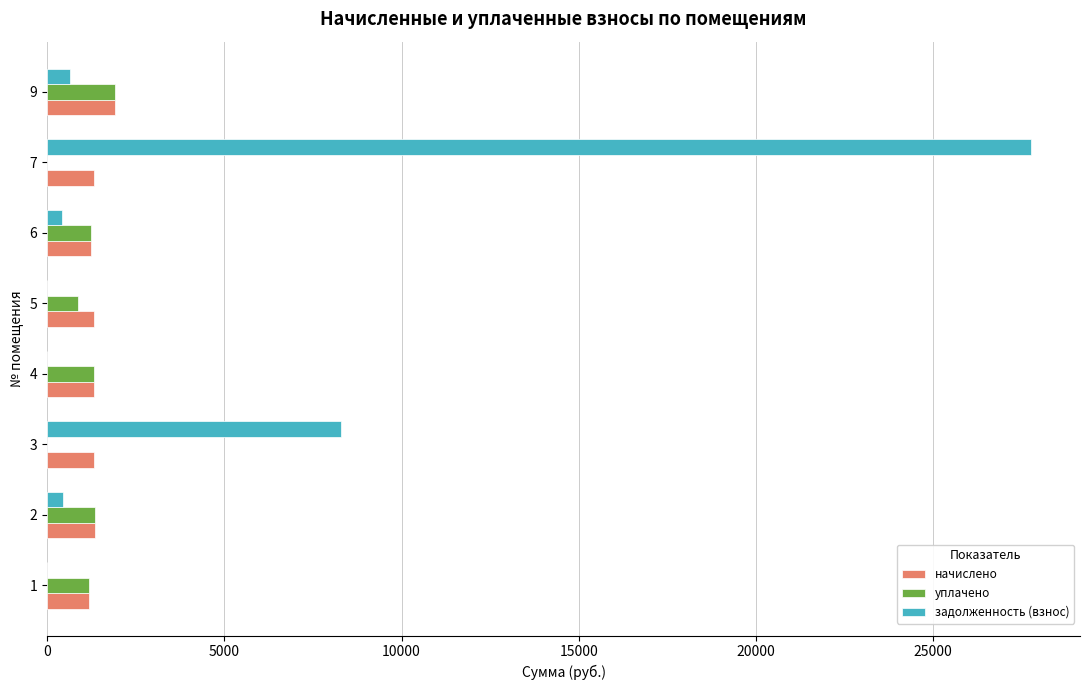

What is the maximum value shown in the chart?

27752.9